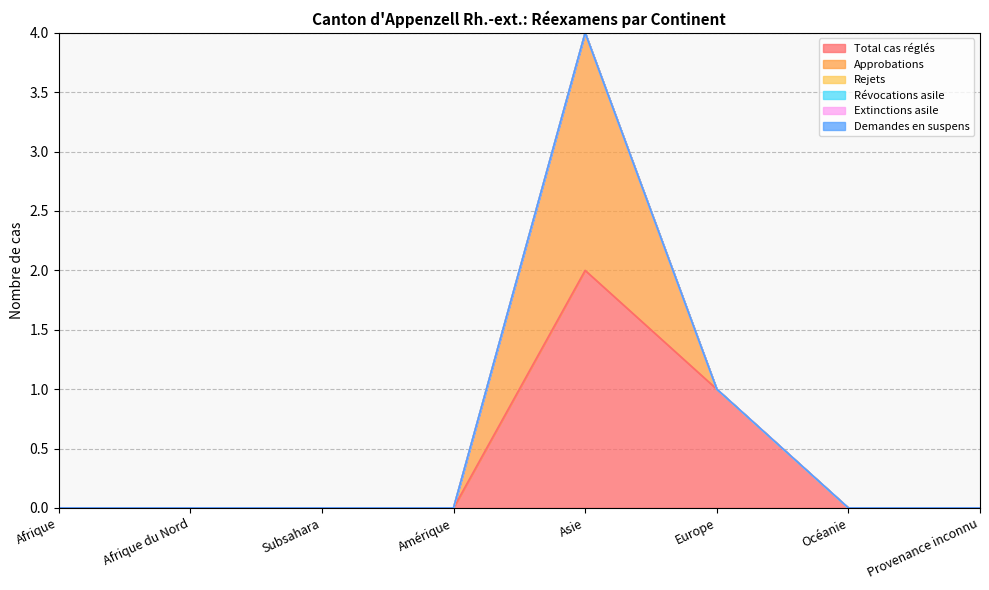

Which label corresponds to the largest value in the chart?

Asie